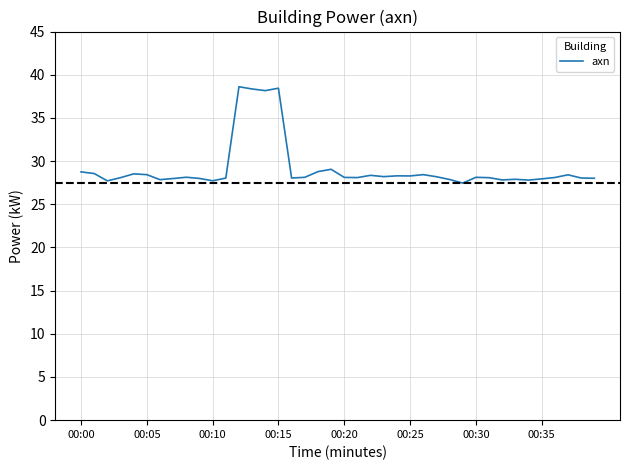

What is the difference between the maximum and minimum values?

11.2